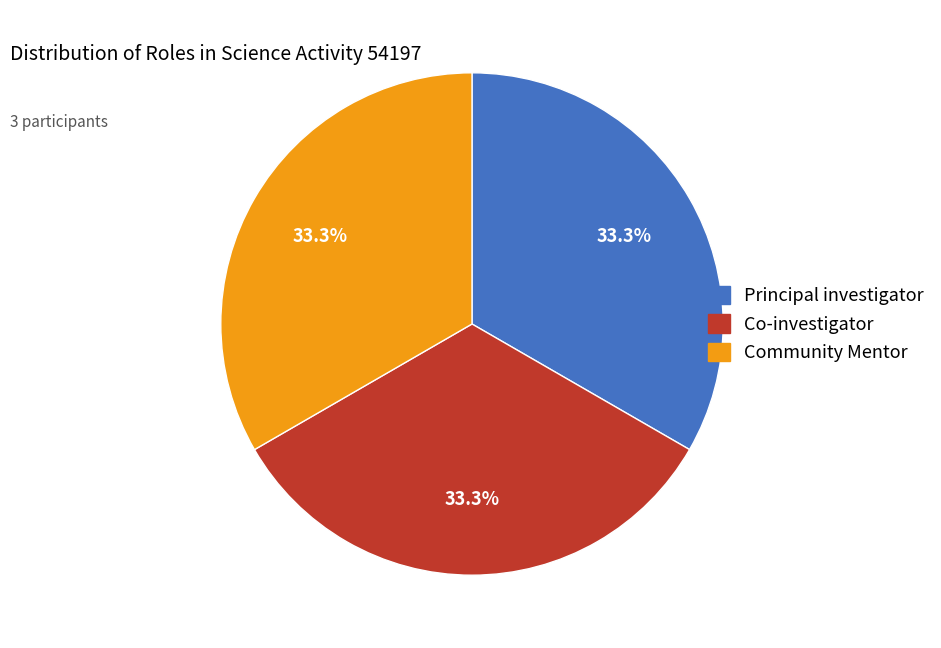

How many slices are in this pie chart?

3